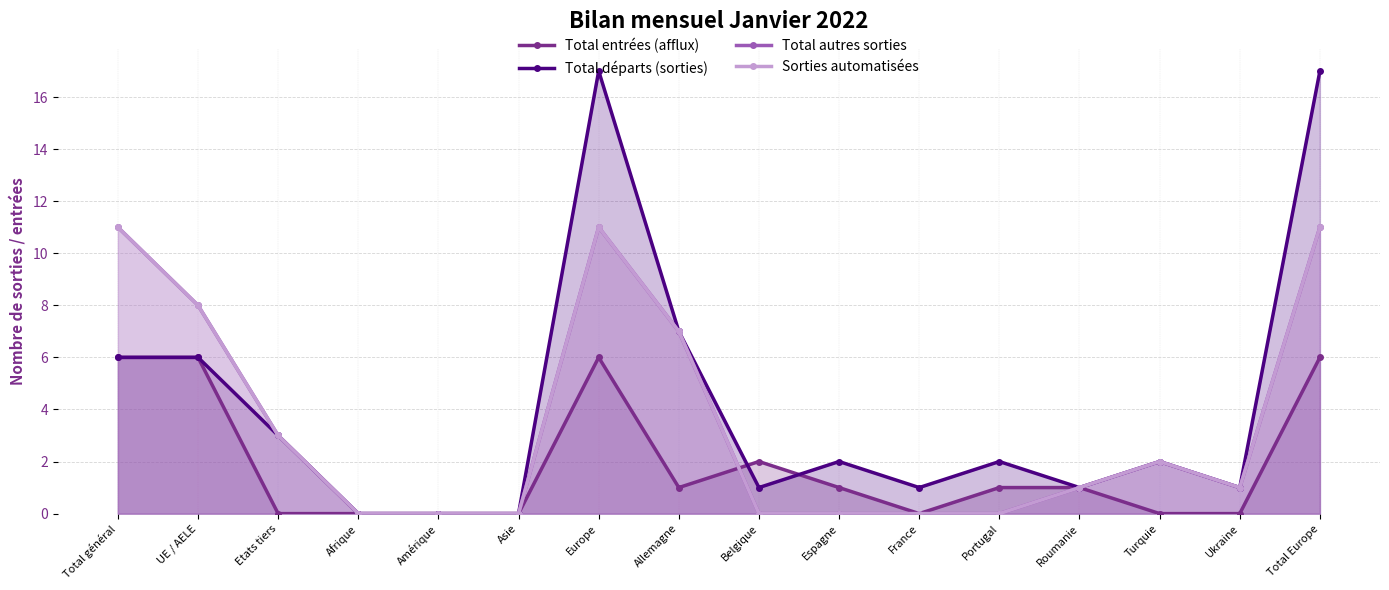

Which series has the largest range (max minus min)?

Total départs (sorties)